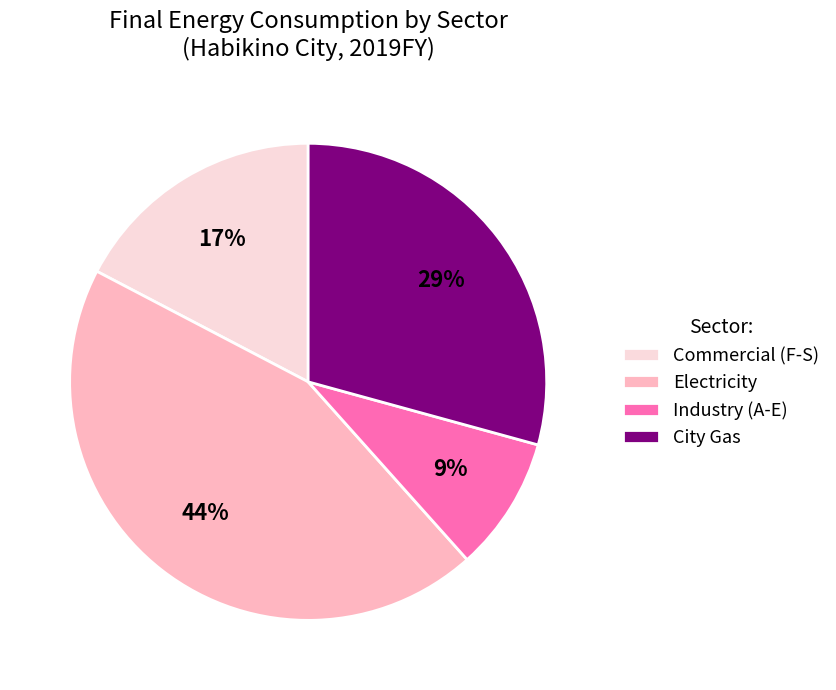

Count the number of slices in the pie.

4